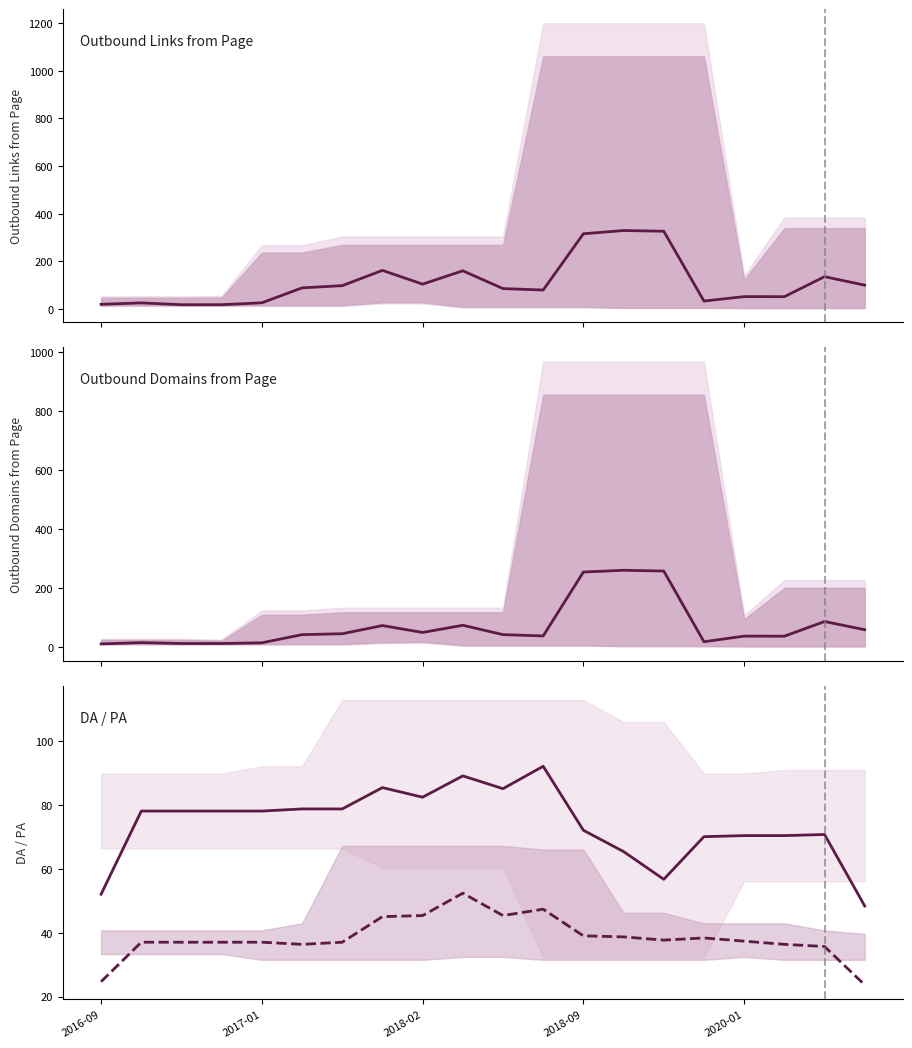

True or false: Outbound Domains from Page and Outbound Links from Page cross at least once.

False